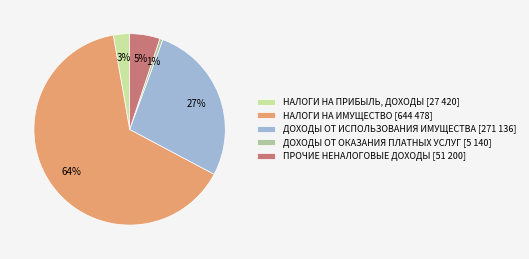

Combined, what portion of the pie is ДОХОДЫ ОТ ОКАЗАНИЯ ПЛАТНЫХ УСЛУГ and ДОХОДЫ ОТ ИСПОЛЬЗОВАНИЯ ИМУЩЕСТВА?

27.6%